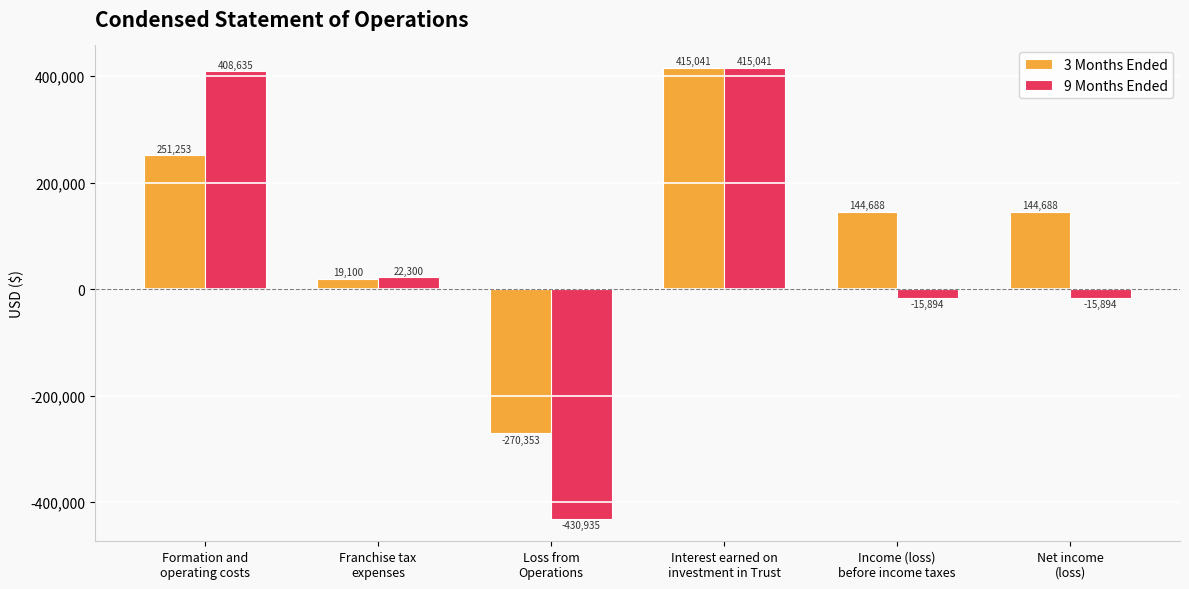

Which series has the widest spread of values?

9 Months Ended